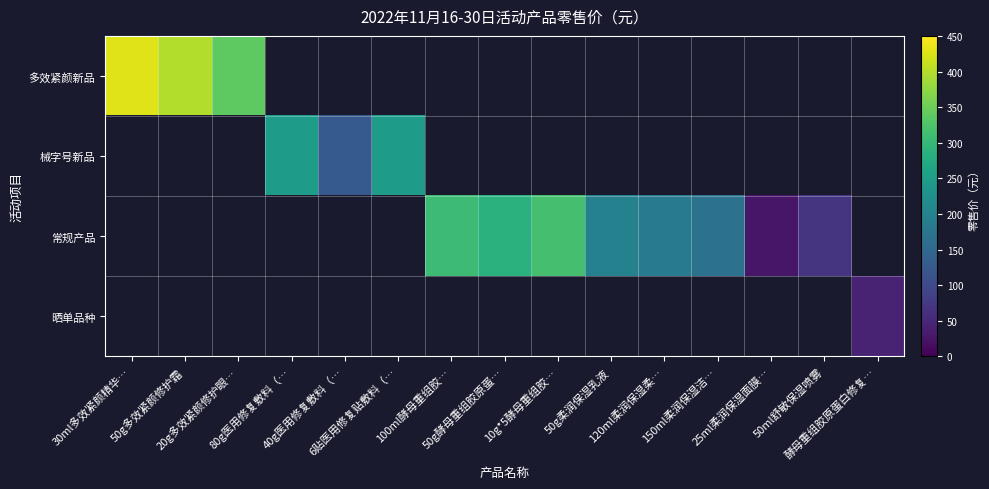

The 械字号新品 series shows 125.1 at 6贴医用修复贴敷料（…. True or false?

False